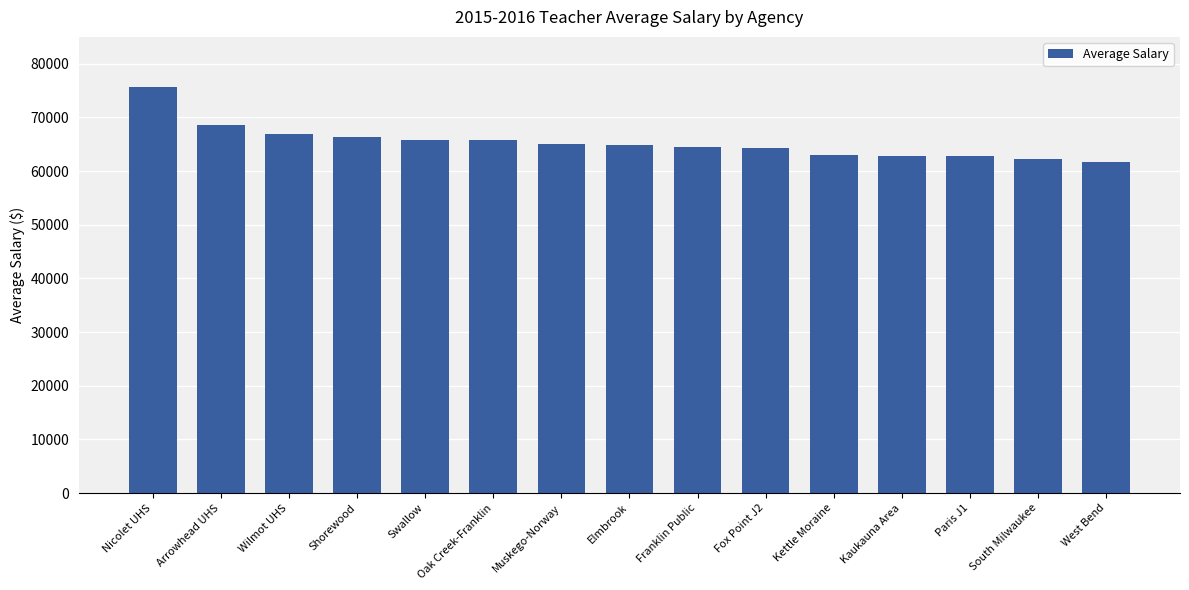

What is the value of the 11th bar from the left?

62983